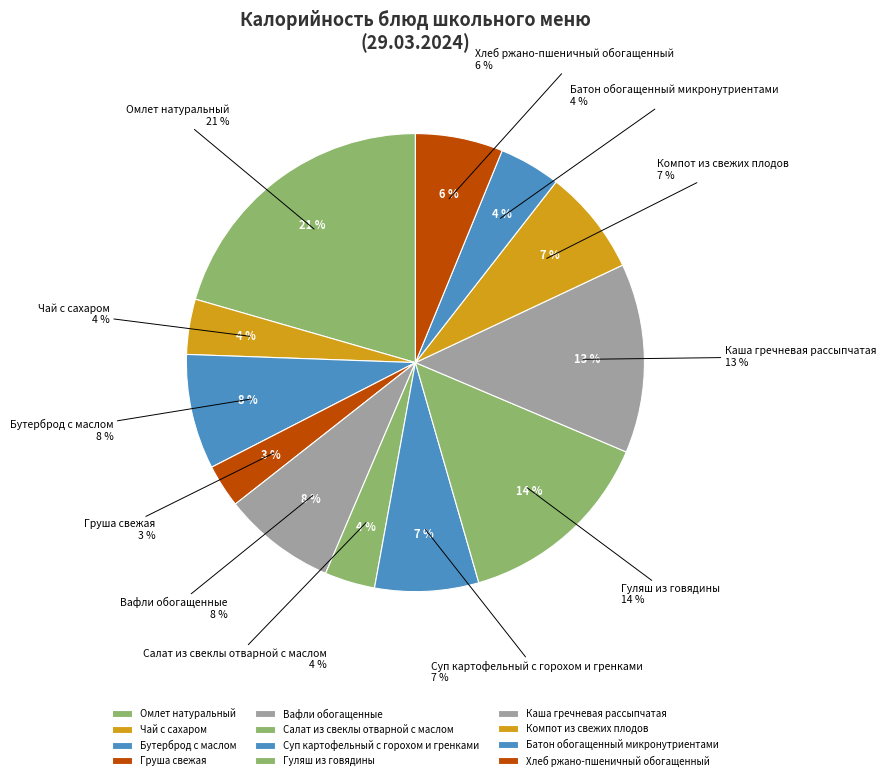

What percentage is the Бутерброд с маслом slice, to the nearest percent?

8%